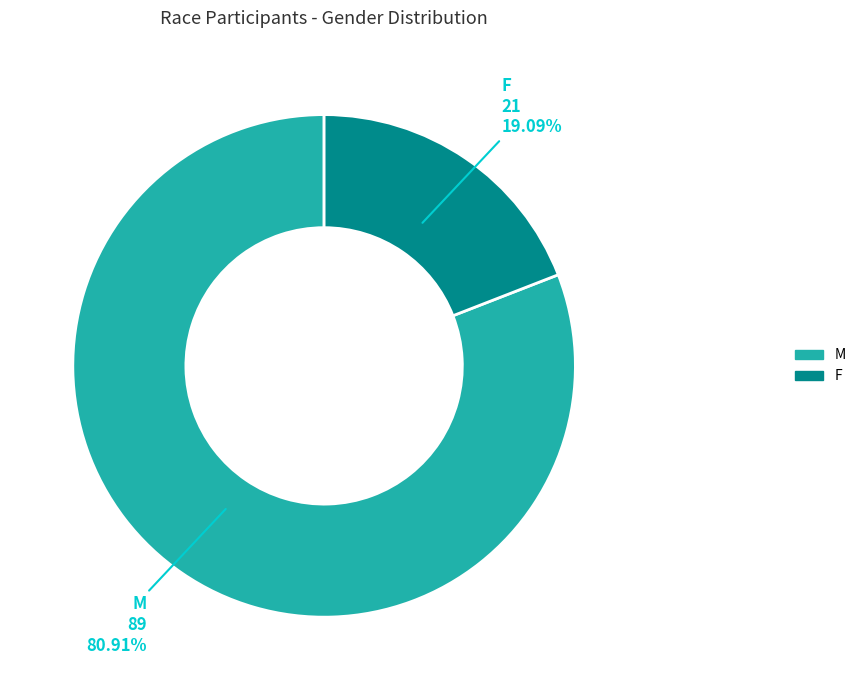

To the nearest percent, what percentage of the pie is F?

19%